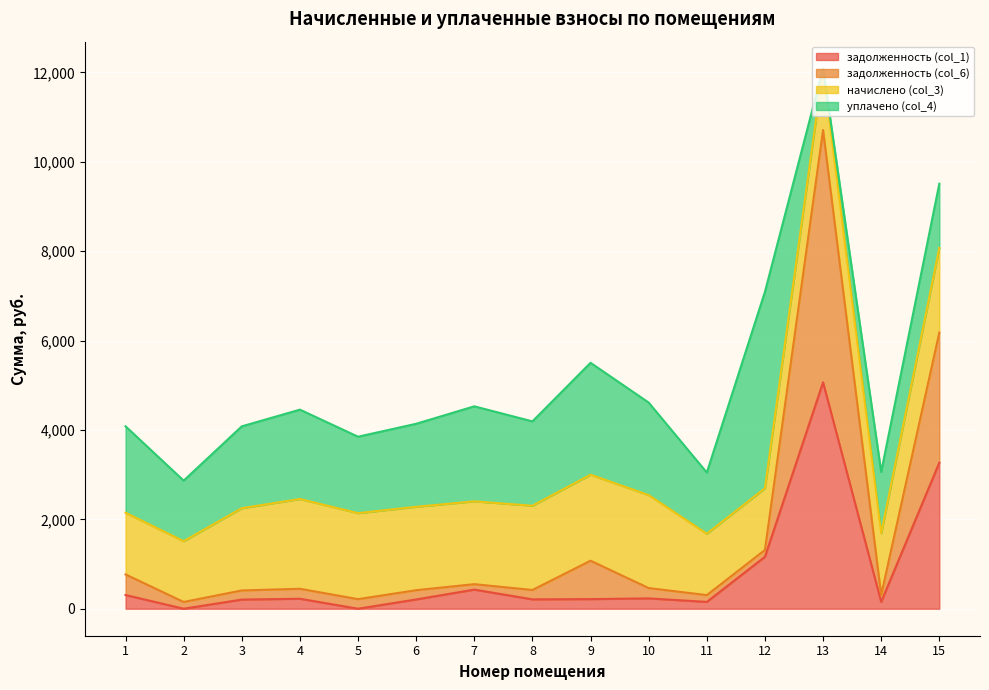

What are all the series names shown in the legend?

задолженность (col_1), задолженность (col_6), начислено (col_3), уплачено (col_4)